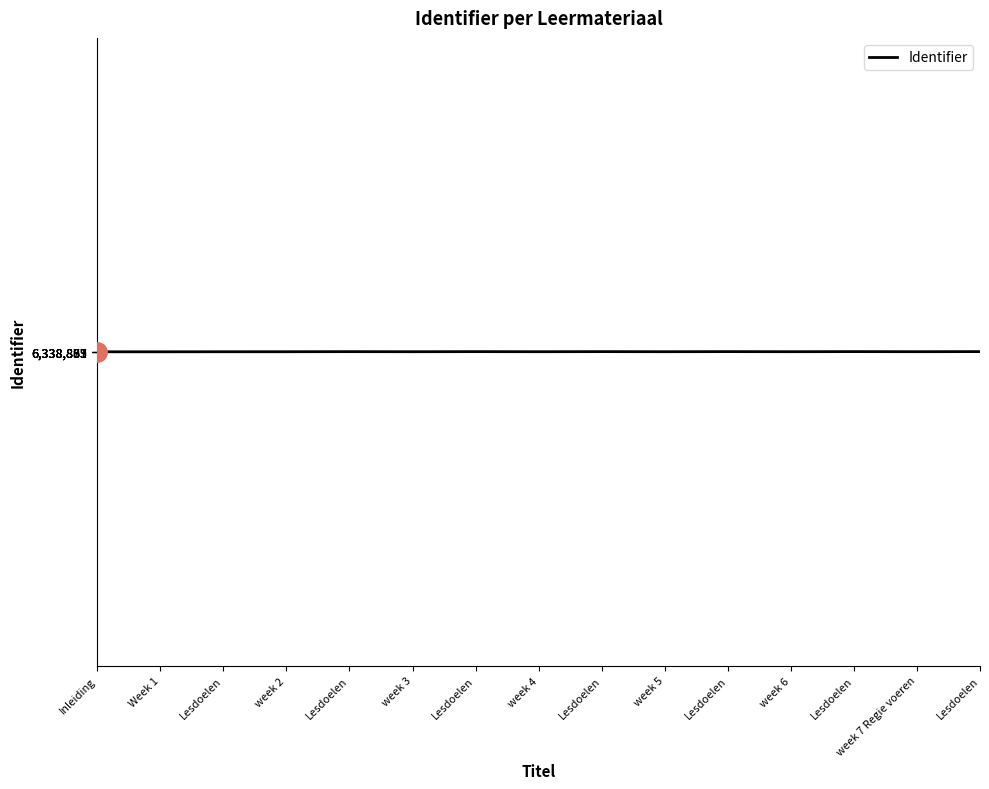

What is the value of the 9th point from the left?

6338872